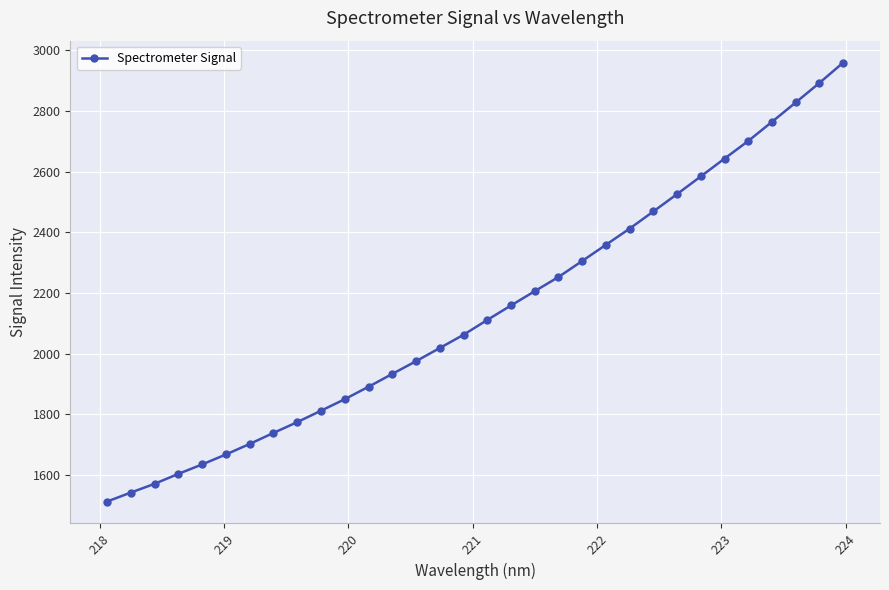

What is the maximum value shown in the chart?

2958.9